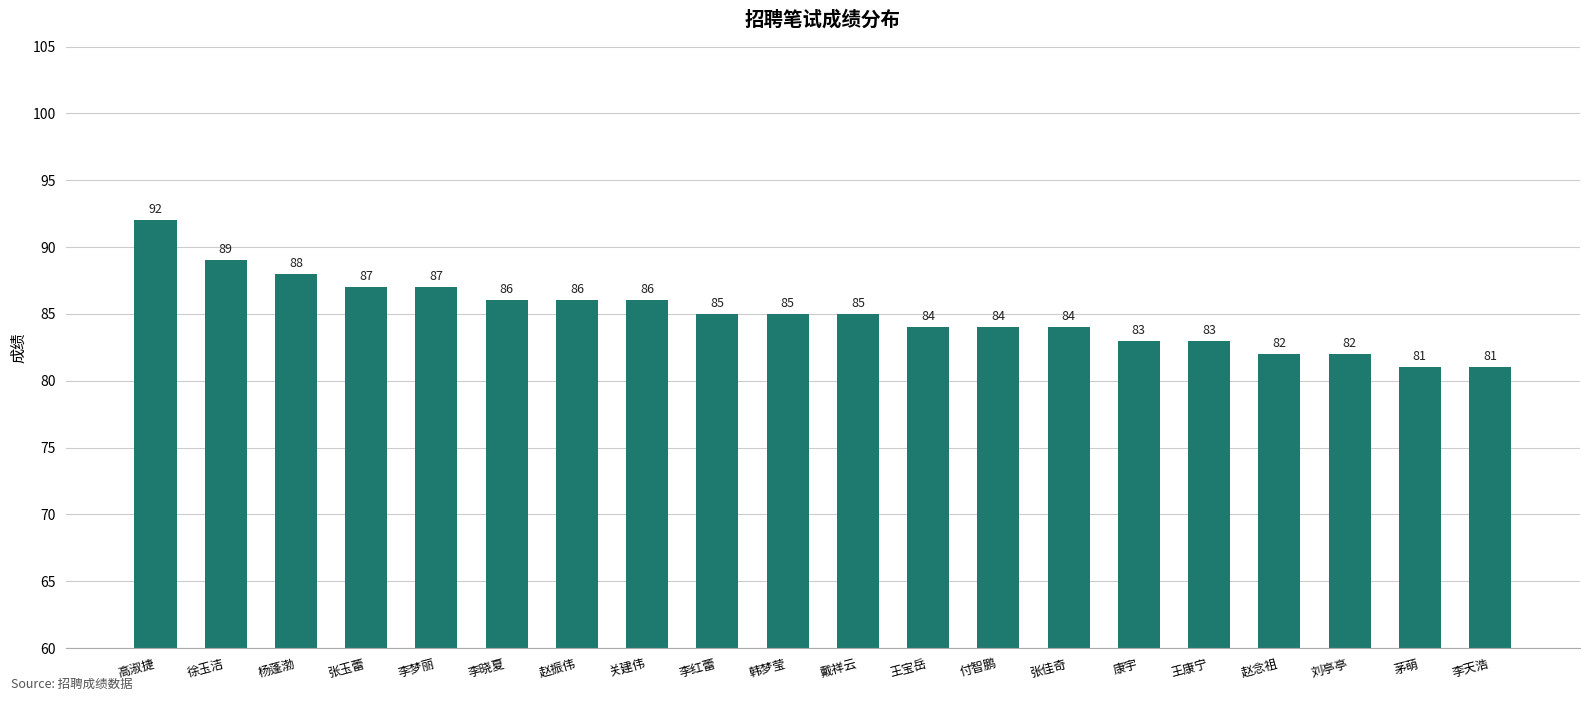

Reading right to left, list all the values displayed in this chart.

李天浩=81	茅萌=81	刘亭亭=82	赵念祖=82	王康宁=83	康宇=83	张佳奇=84	付智鹏=84	王宝岳=84	戴祥云=85	韩梦莹=85	李红蕾=85	关建伟=86	赵振伟=86	李晓夏=86	李梦丽=87	张玉蕾=87	杨蓬渤=88	徐玉洁=89	高淑捷=92